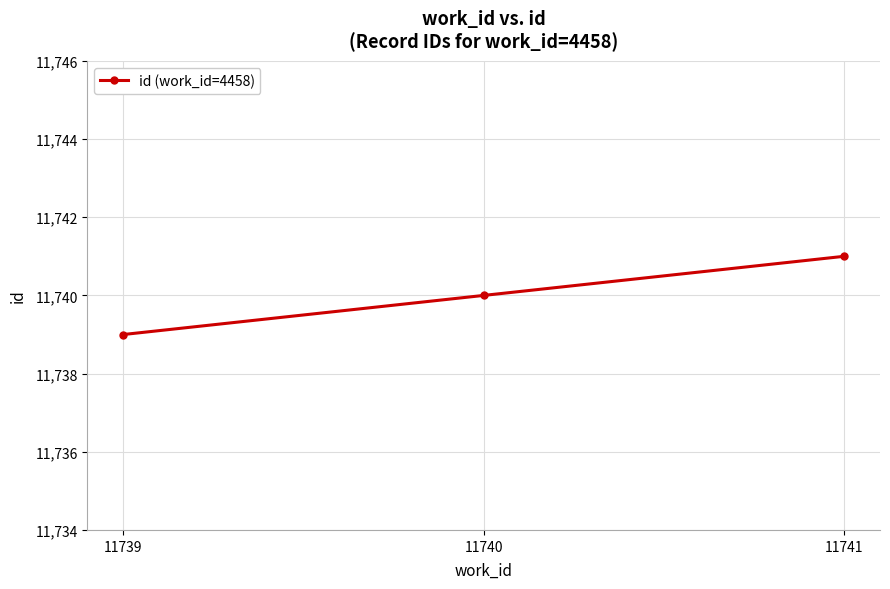

What is the ratio of the value at 11741 to the value at 11739?

1.0